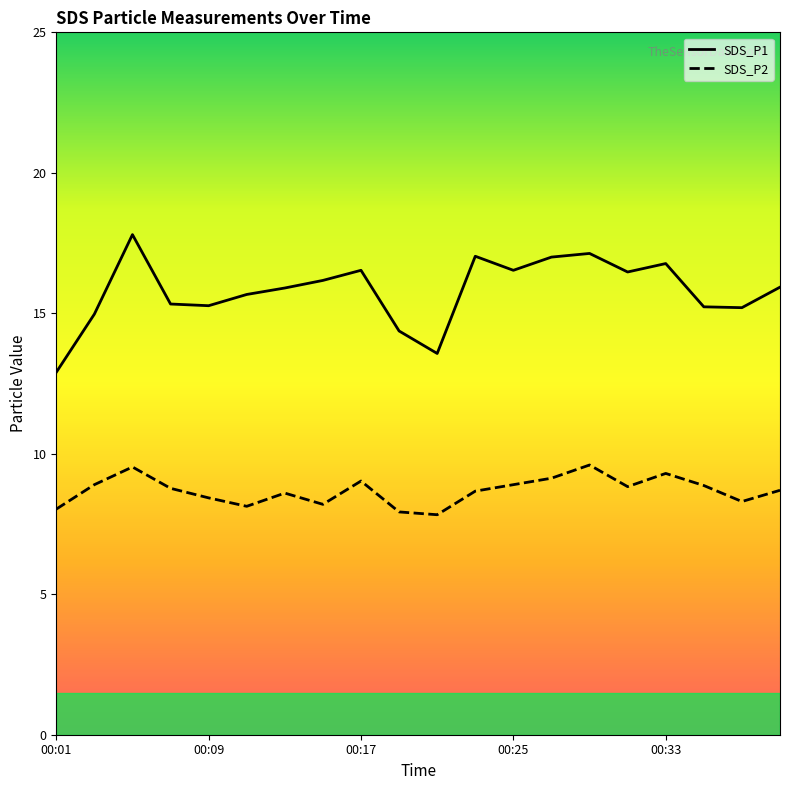

True or false: SDS_P1 and SDS_P2 cross at least once.

False